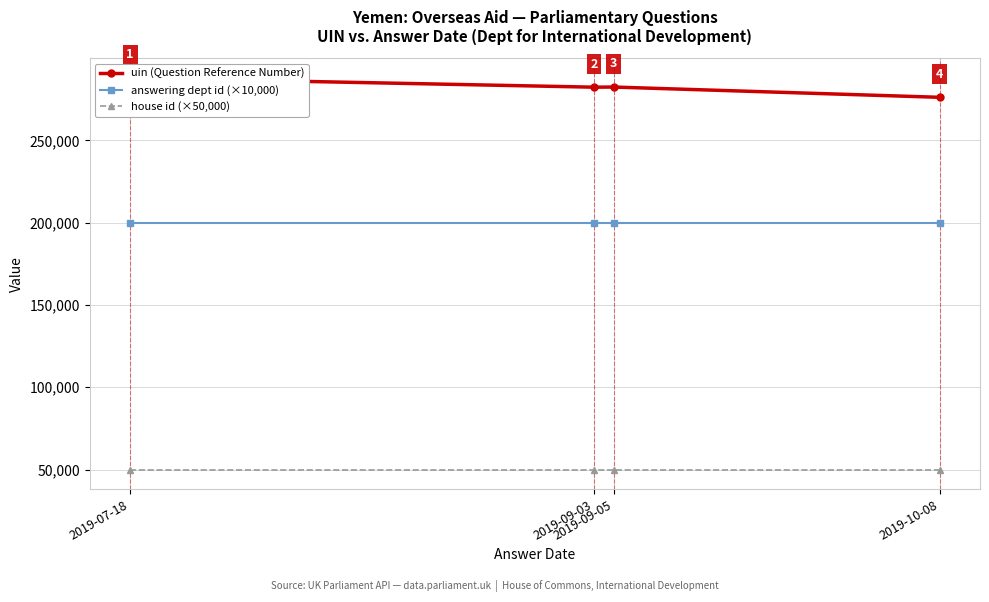

Which series has the widest spread of values?

uin (Question Reference Number)